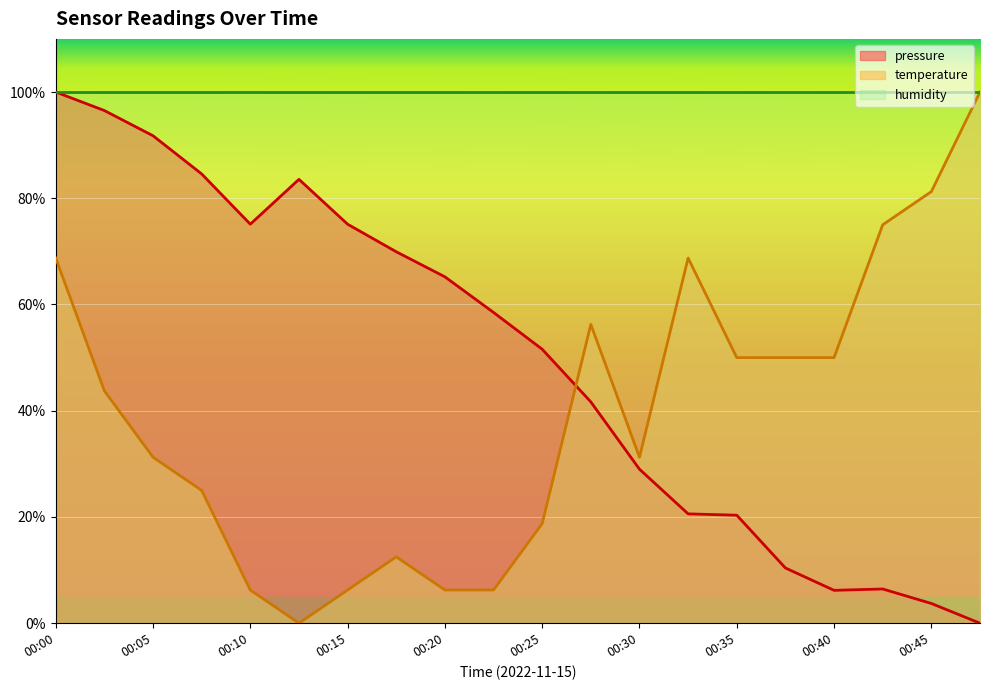

What is the sum of the pressure values at 00:20 and 00:43?

71.7